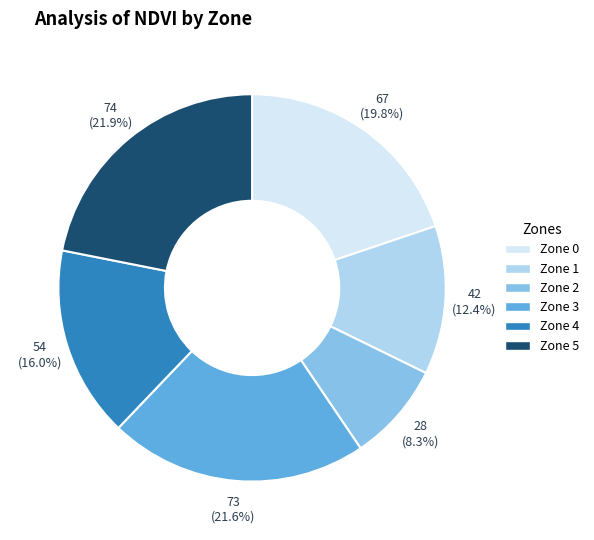

Do Zone 2 and Zone 3 together represent more than half of the pie?

No